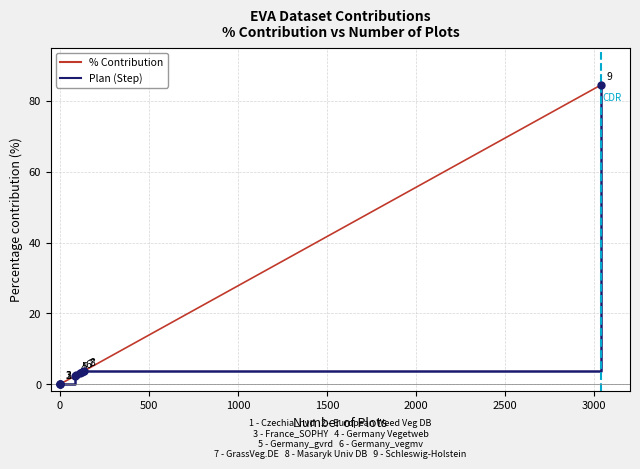

True or false: % Contribution has more than 0 interior local peaks.

False